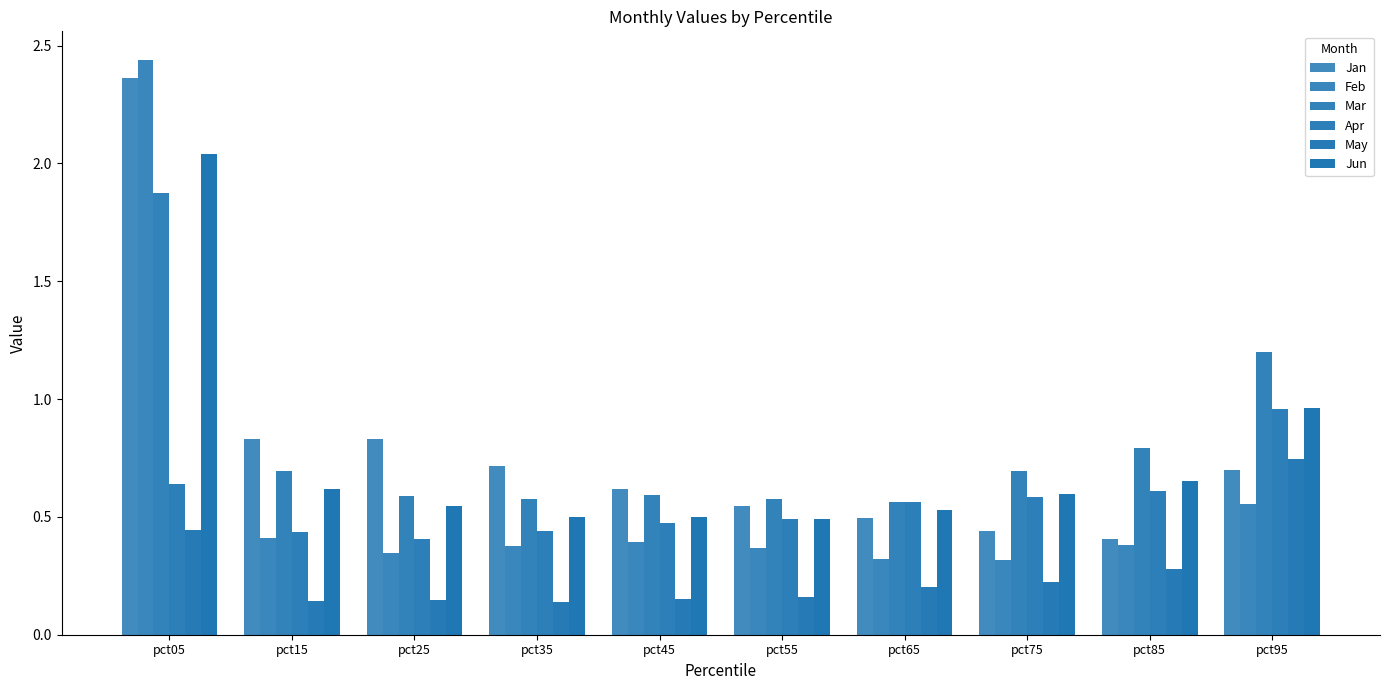

At which category is the sum across all series the highest?

pct05